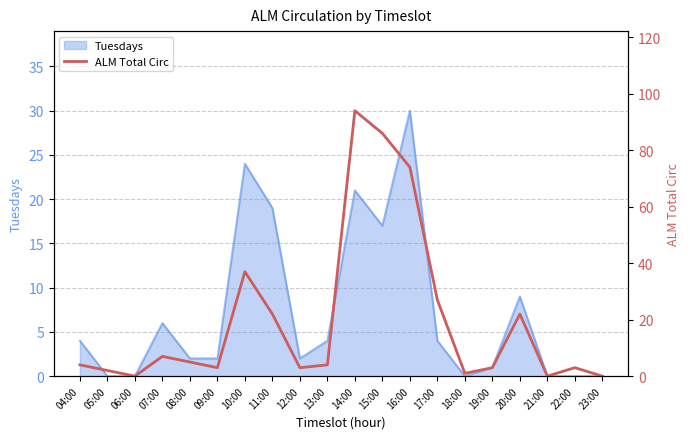

List the labels in order of value, largest first.

14:00, 15:00, 16:00, 10:00, 17:00, 11:00, 20:00, 07:00, 08:00, 04:00, 13:00, 09:00, 12:00, 19:00, 22:00, 05:00, 18:00, 06:00, 21:00, 23:00